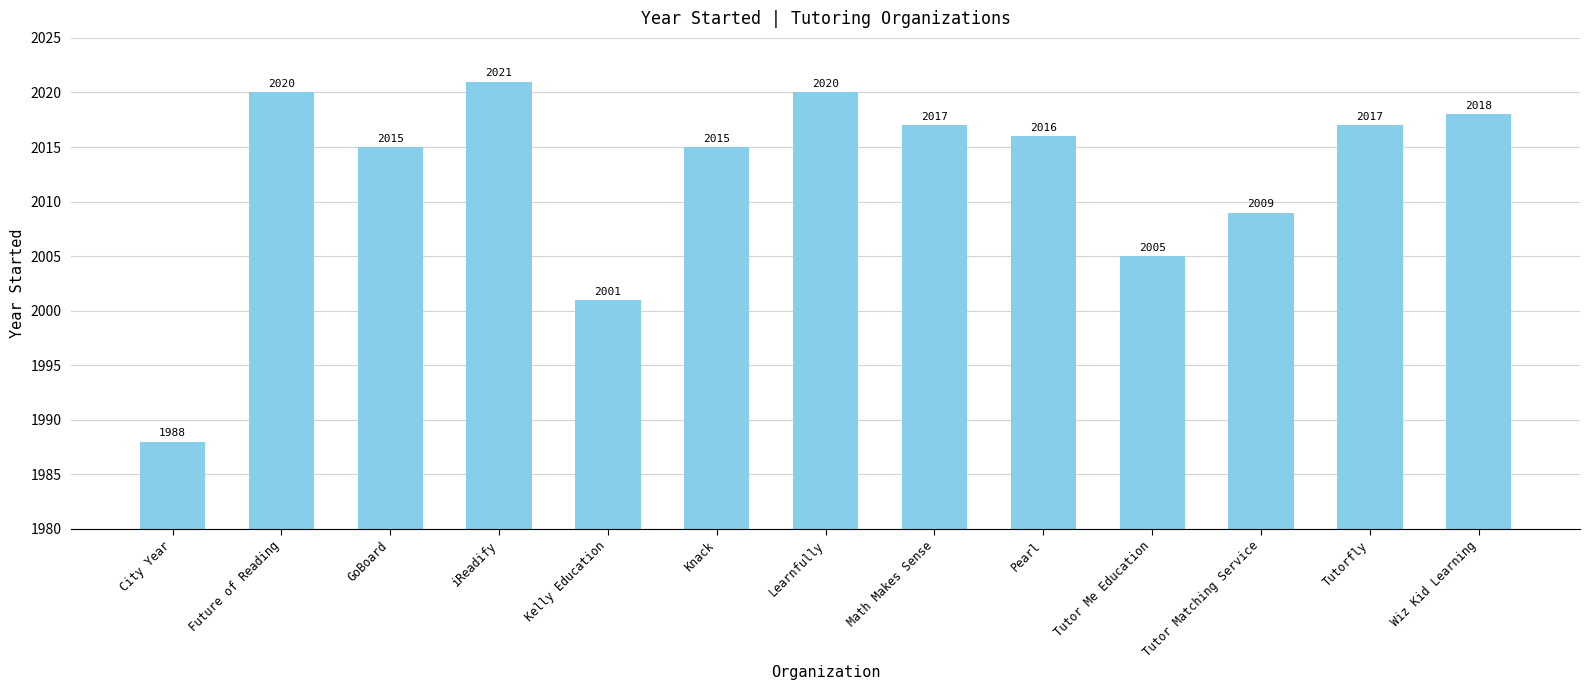

At which label does the data first exceed 2016?

Future of Reading